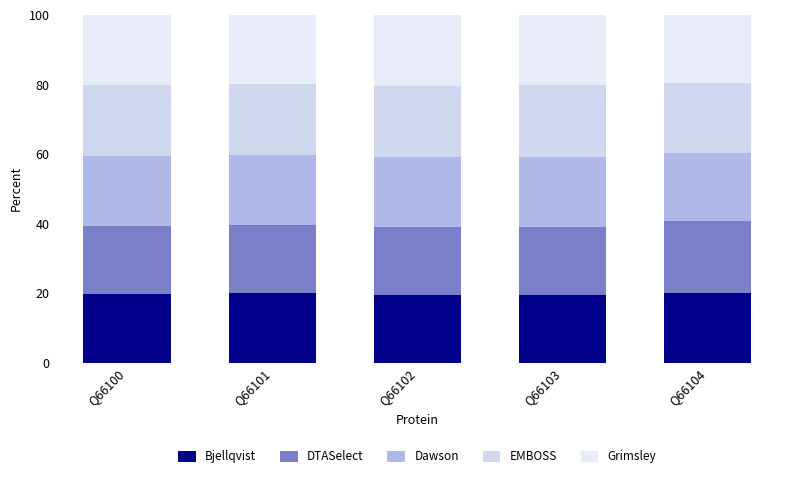

How many bars are there in total?

5